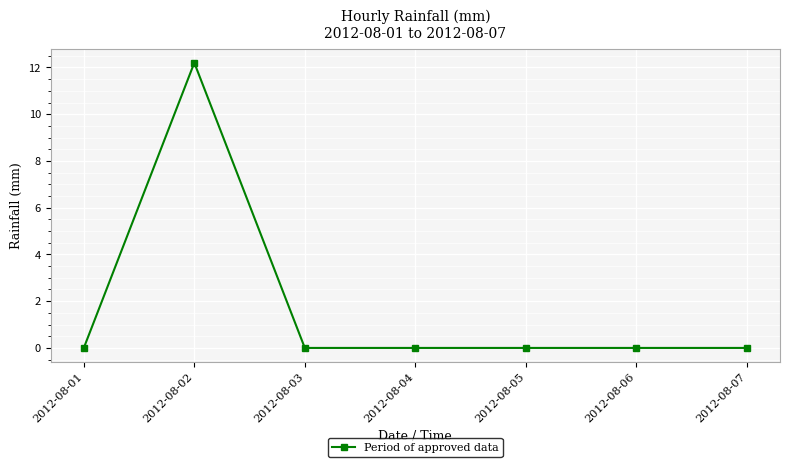

What is the sum of all values?

12.2